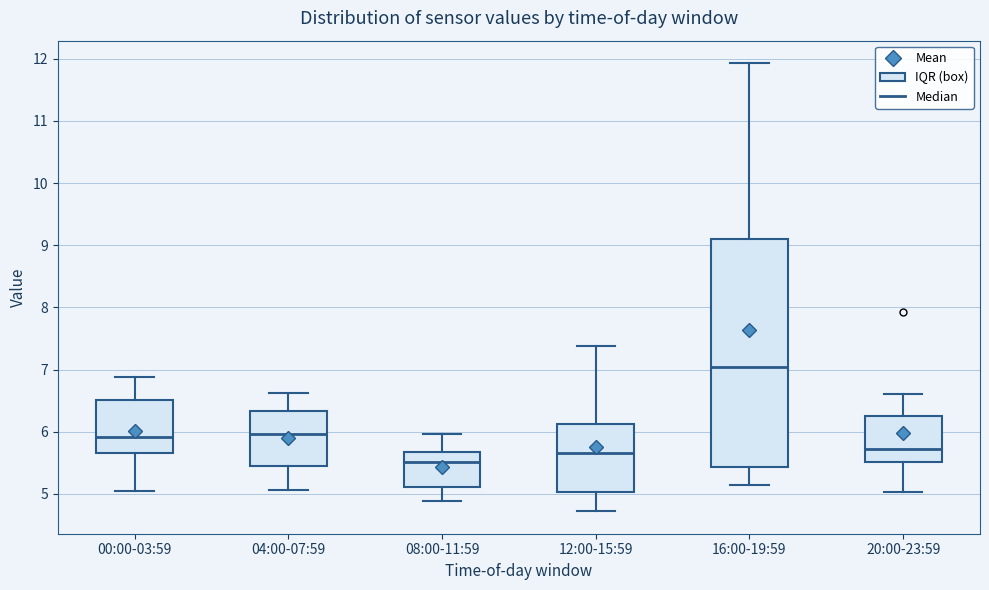

Which box is the tallest, from its lower edge to its upper edge?

16:00-19:59